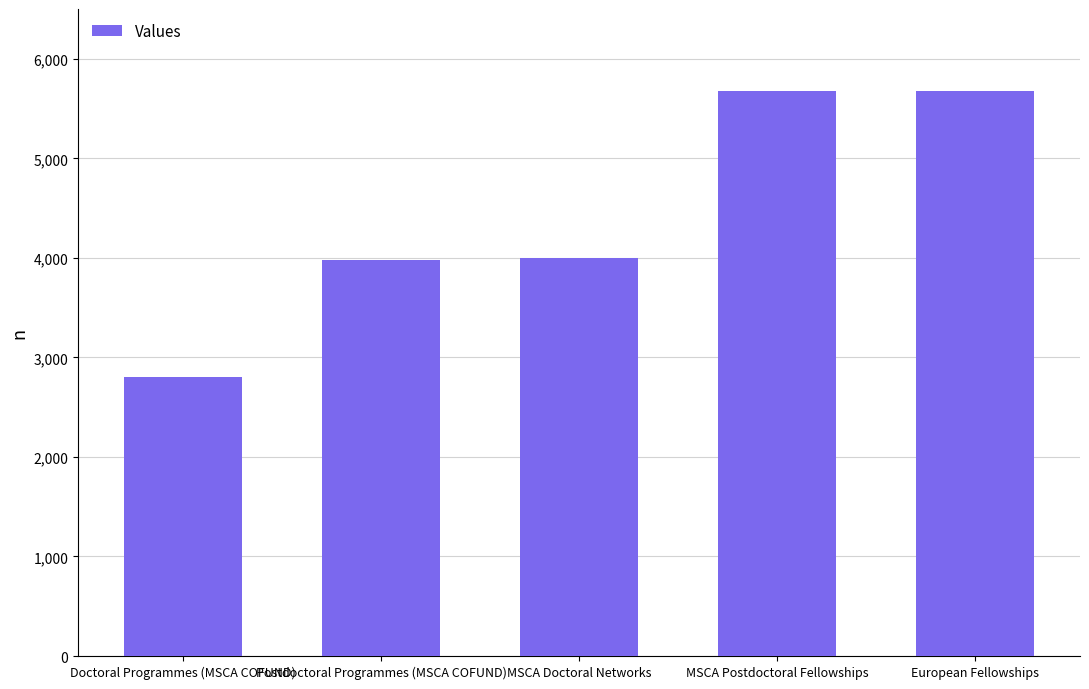

Count the number of data series in this chart.

1